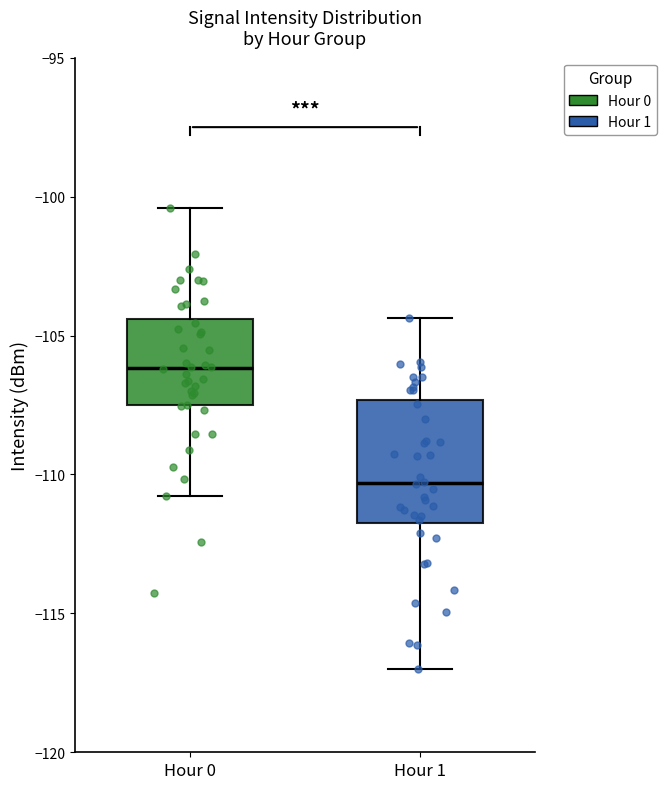

Comparing the boxes themselves (not the whiskers), which one is the tallest?

Hour 1